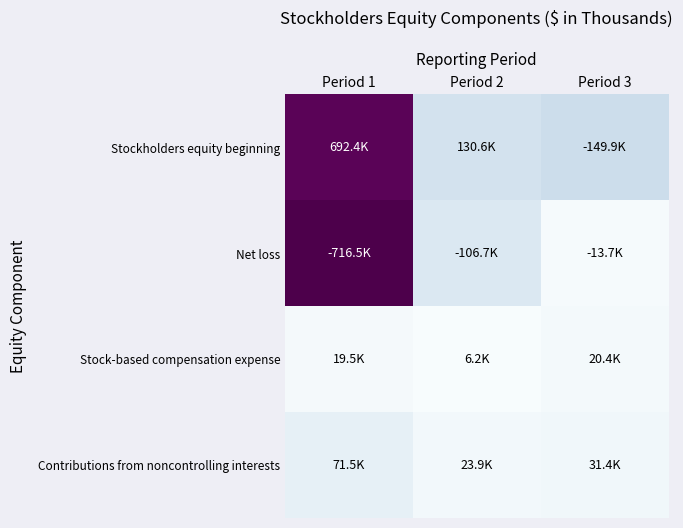

Reading left to right, transcribe all the data shown in this chart.

Stockholders equity beginning: Period 1=692388	Period 2=130641	Period 3=149886
Net loss: Period 1=716491	Period 2=106666	Period 3=13699
Stock-based compensation expense: Period 1=19525	Period 2=6225	Period 3=20445
Contributions from noncontrolling interests: Period 1=71525	Period 2=23868	Period 3=31413